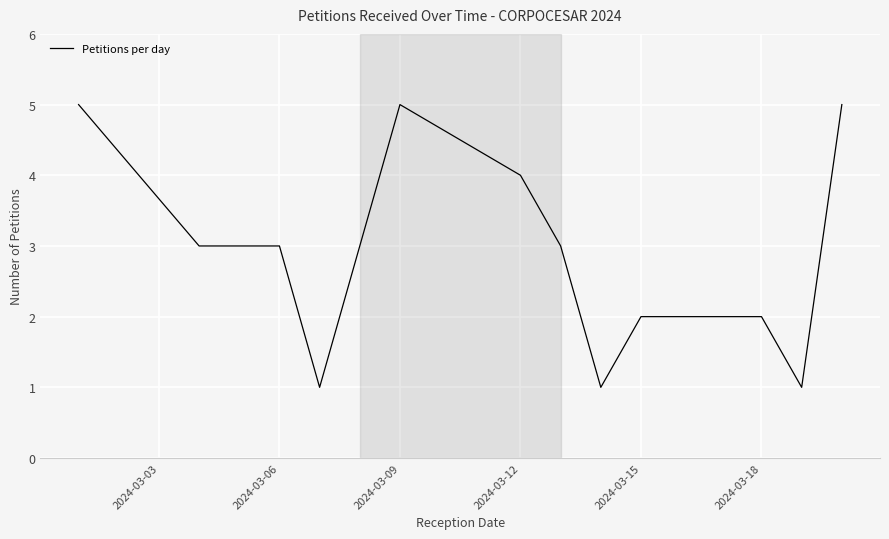

What is the greatest value displayed?

5